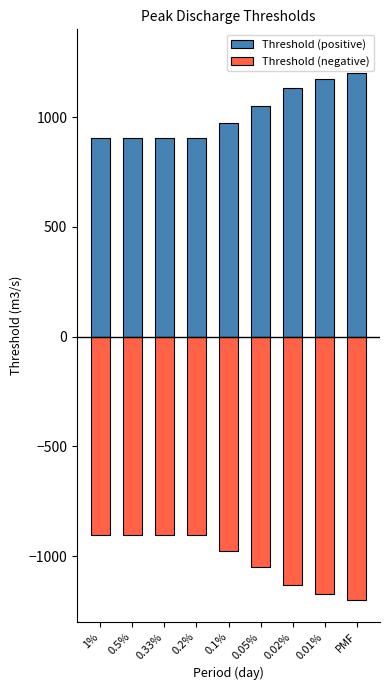

What is the minimum value shown in the chart?

-1201